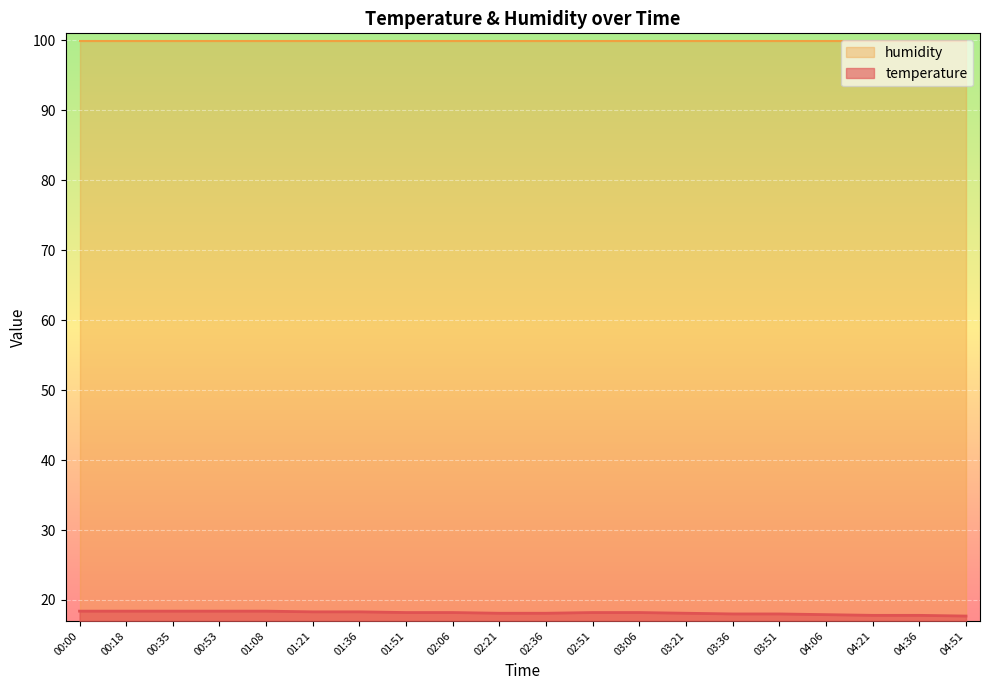

What is the label of the 18th point from the left?

04:21